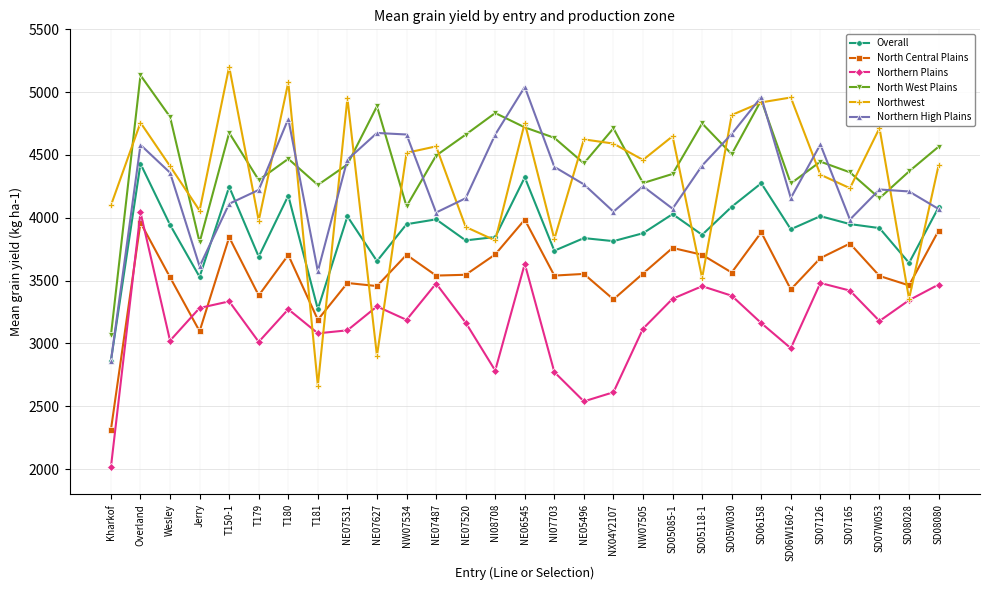

Does the chart display data point markers on the line(s)?

Yes